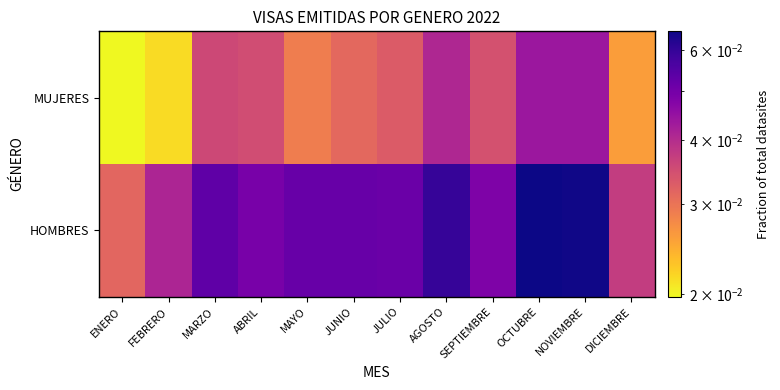

Rank the series at MARZO from highest to lowest value.

HOMBRES, MUJERES